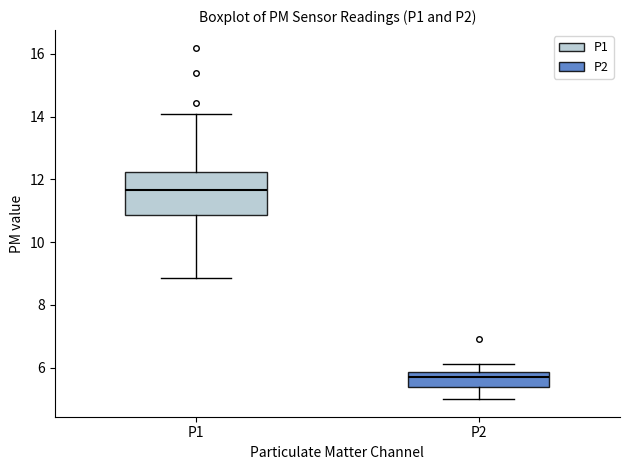

Where does the lower whisker of the box for P2 end on the y-axis? The values are not printed on the chart, so give them approximately, as read against the axis.

5.0